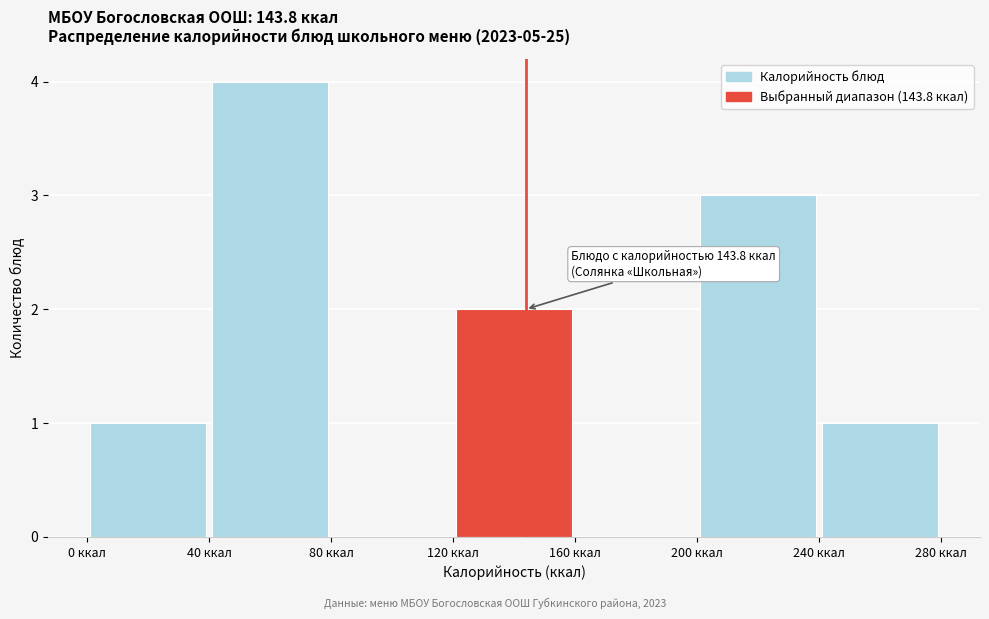

Over which range of the x-axis is the bar tallest?

40 to 80